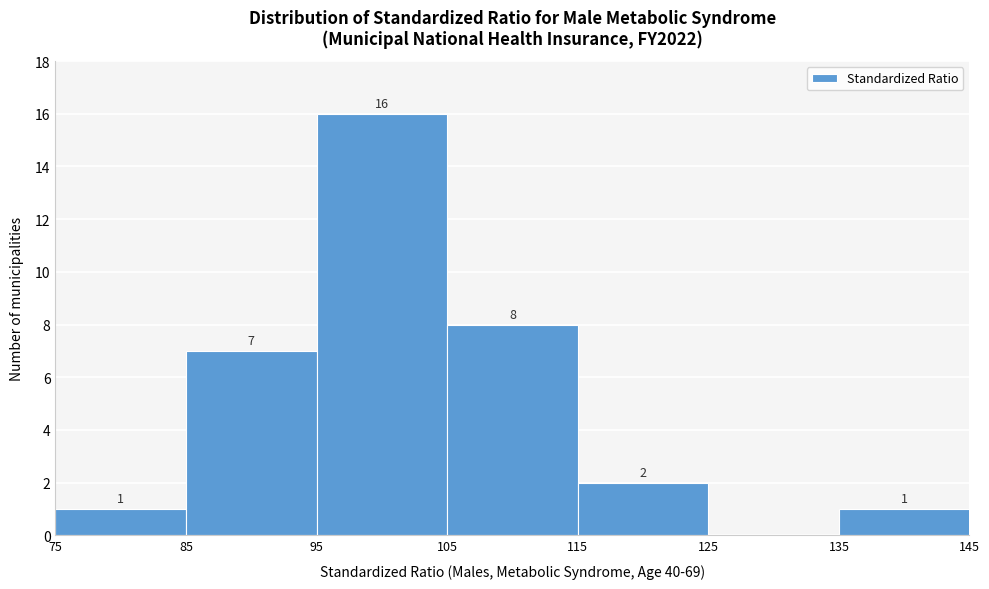

Which range on the x-axis has the tallest bar?

95 to 105